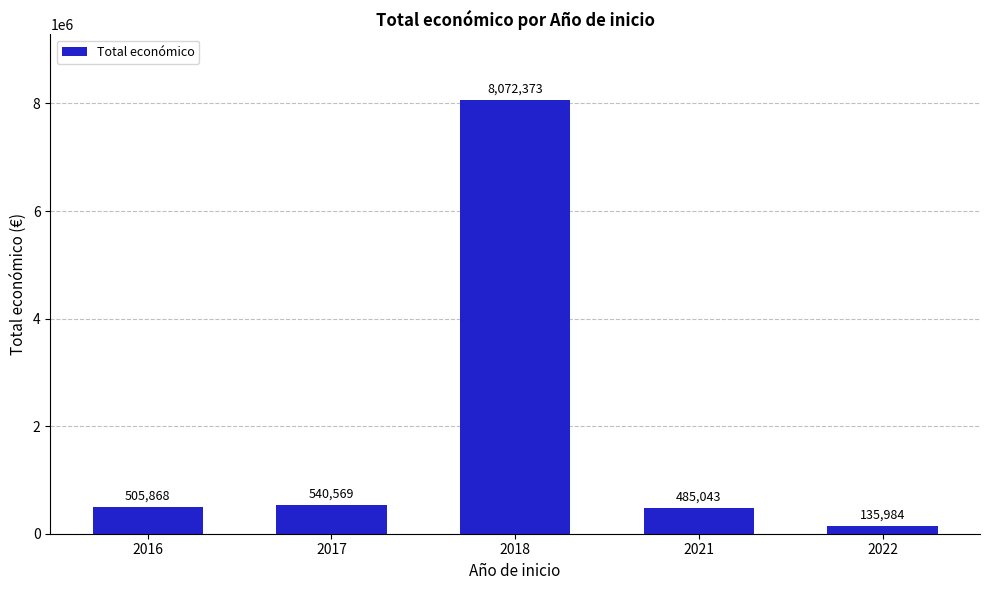

What is the greatest value displayed?

8072373